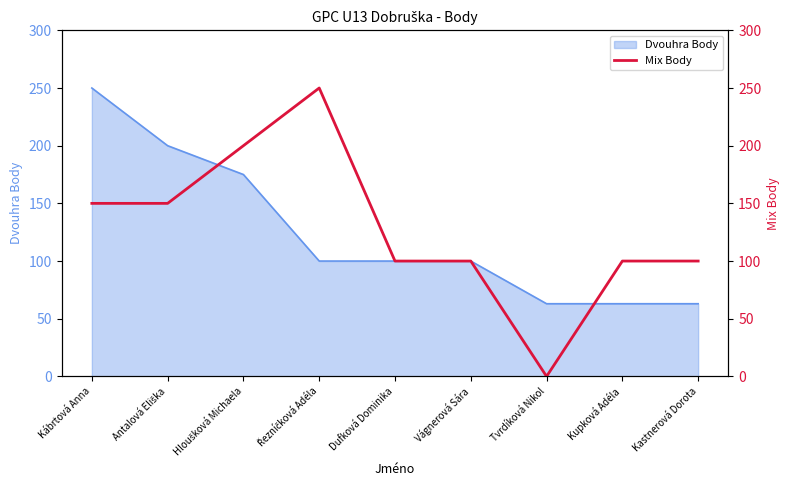

What is the maximum value shown in the chart?

250